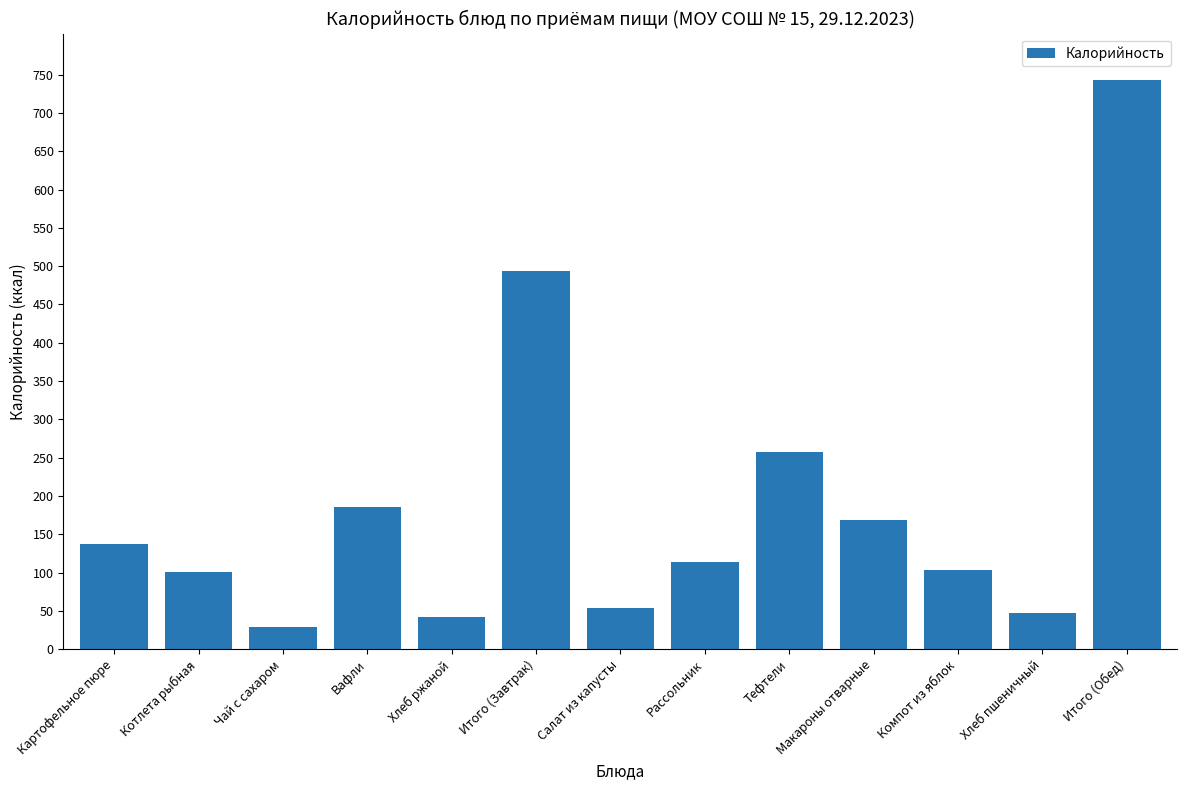

True or false: the data shows 75.4 at Макароны отварные.

False